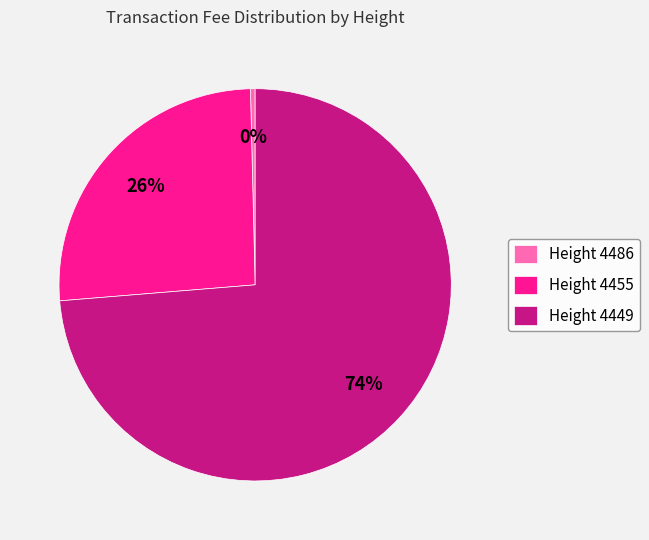

Which slice is the largest?

Height 4449